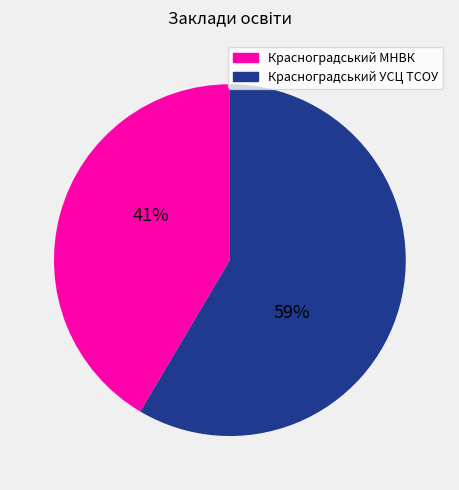

To the nearest percent, what is the average slice percentage?

50%